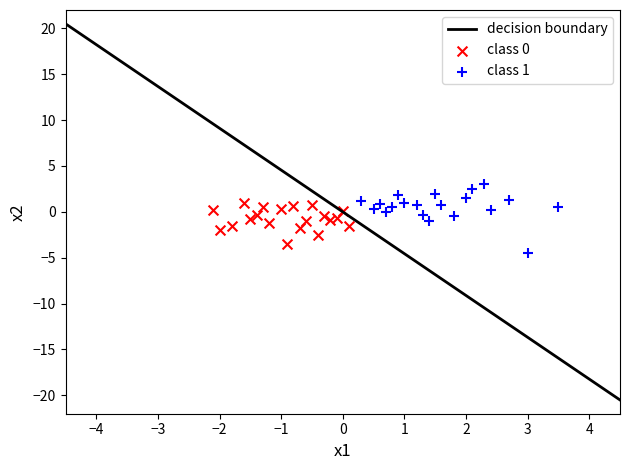

Which series contains the highest Y value?

class 1